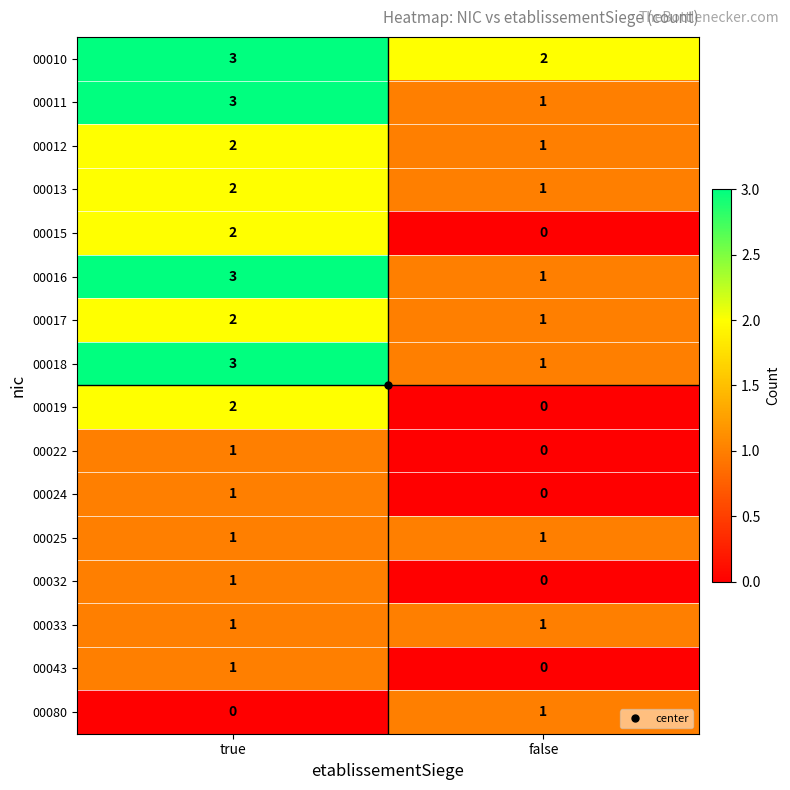

What is the maximum value shown in the chart?

3